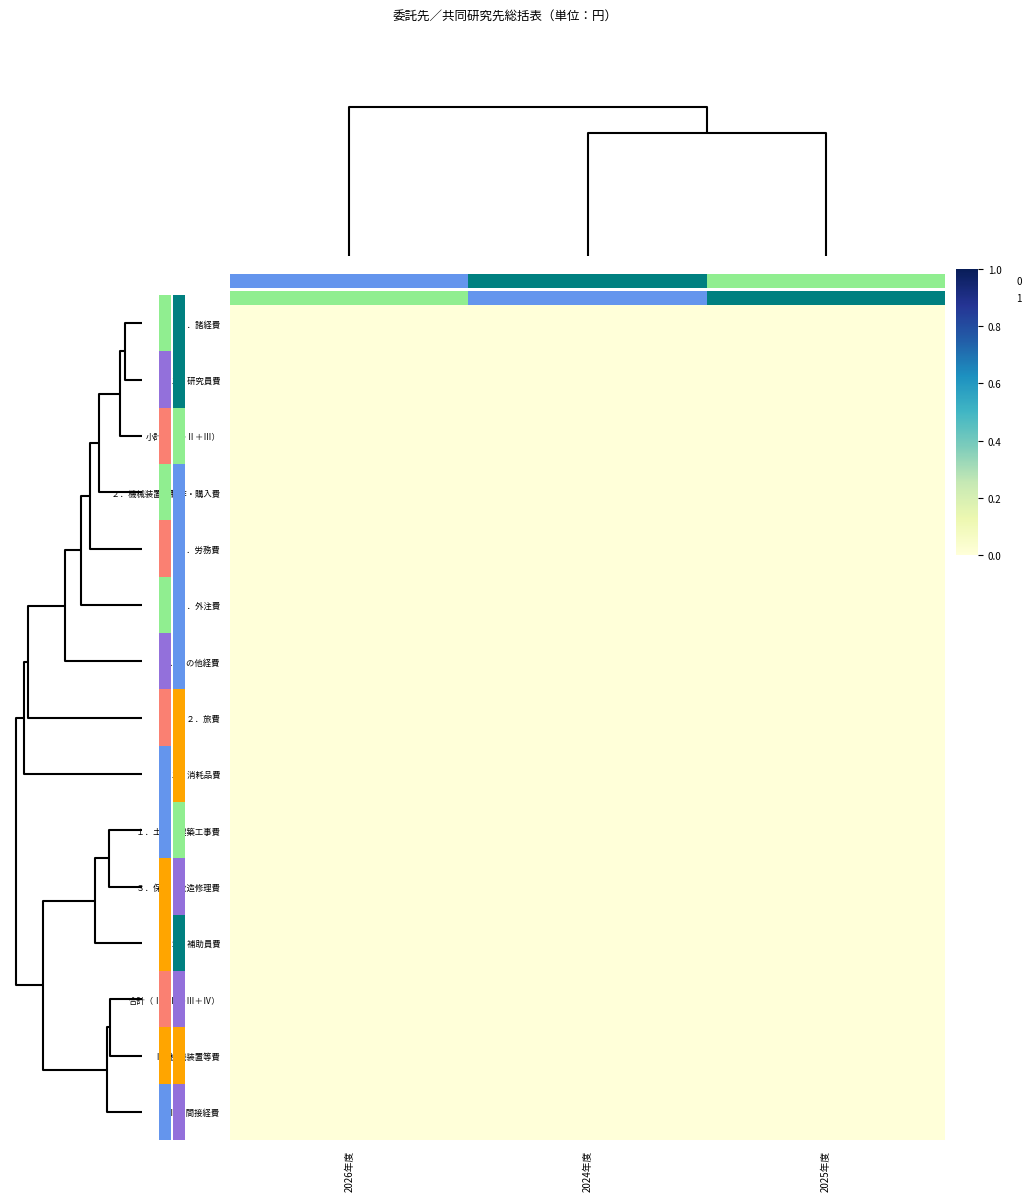

Between 2025年度 and 2024年度, which is larger?

2025年度